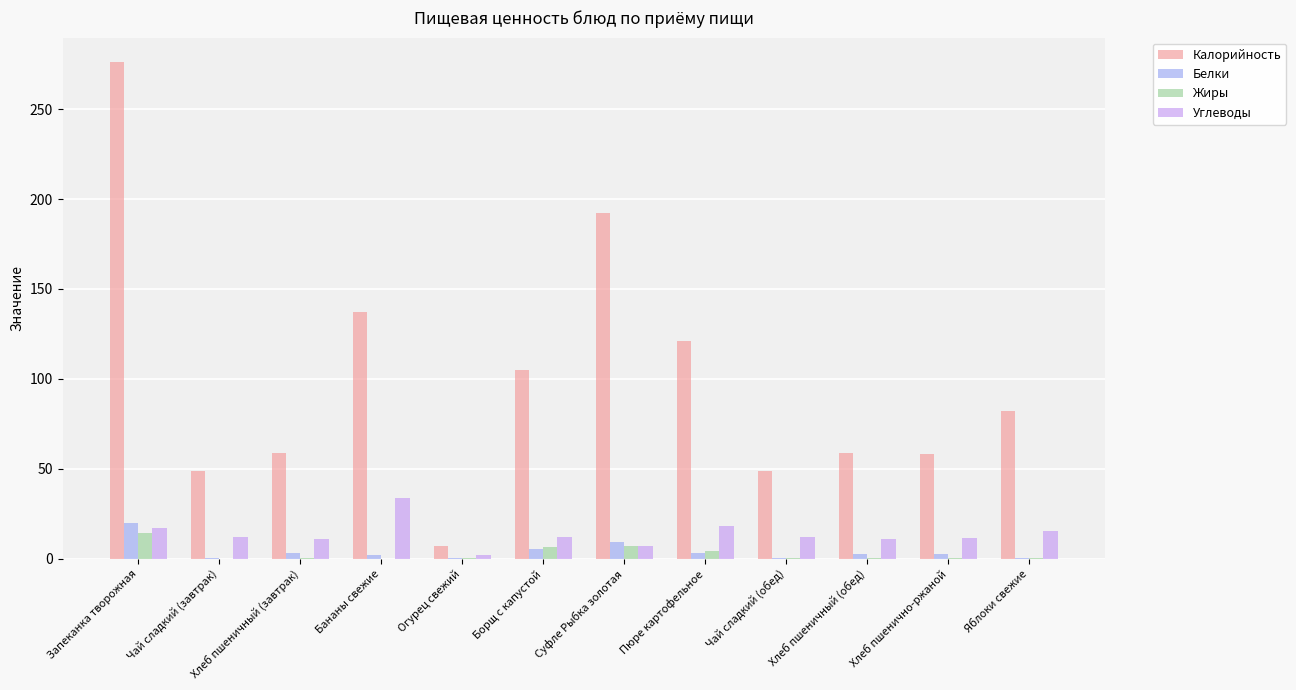

Which category has the highest value in the Жиры series?

Запеканка творожная